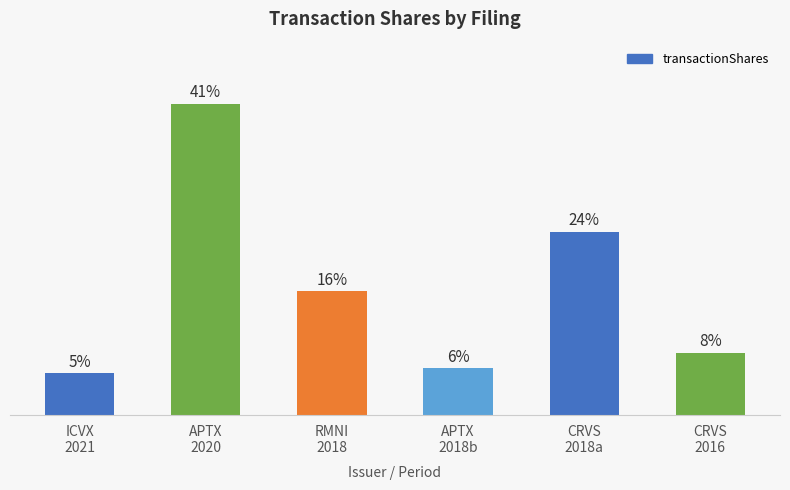

Does the chart contain any negative values?

No